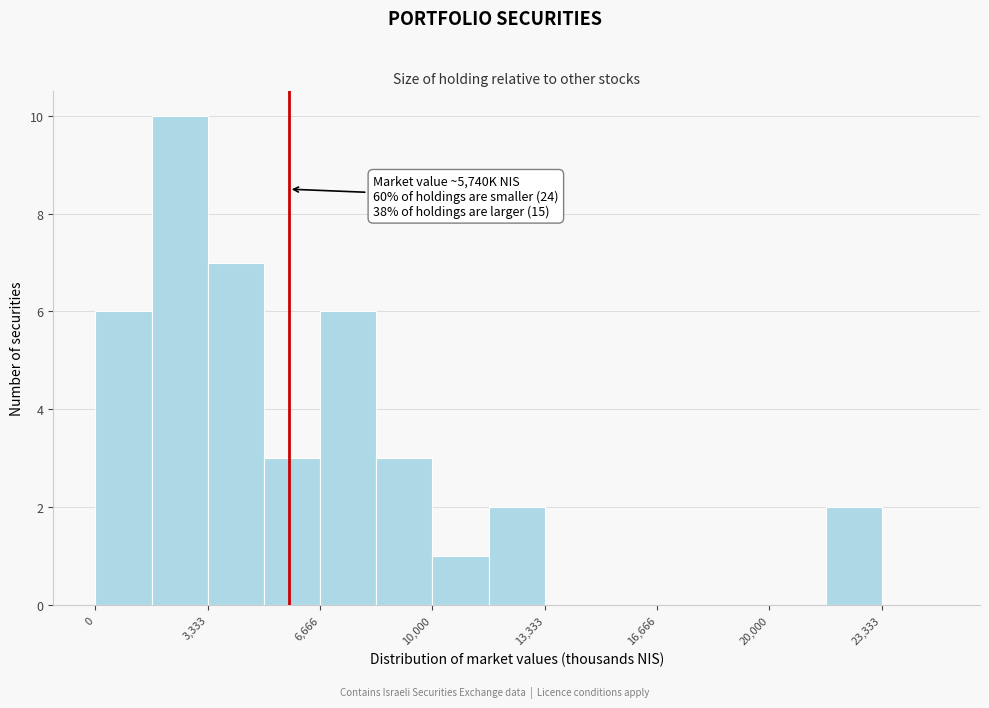

Read against the x-axis, roughly where is the centre of the tallest bar?

2500